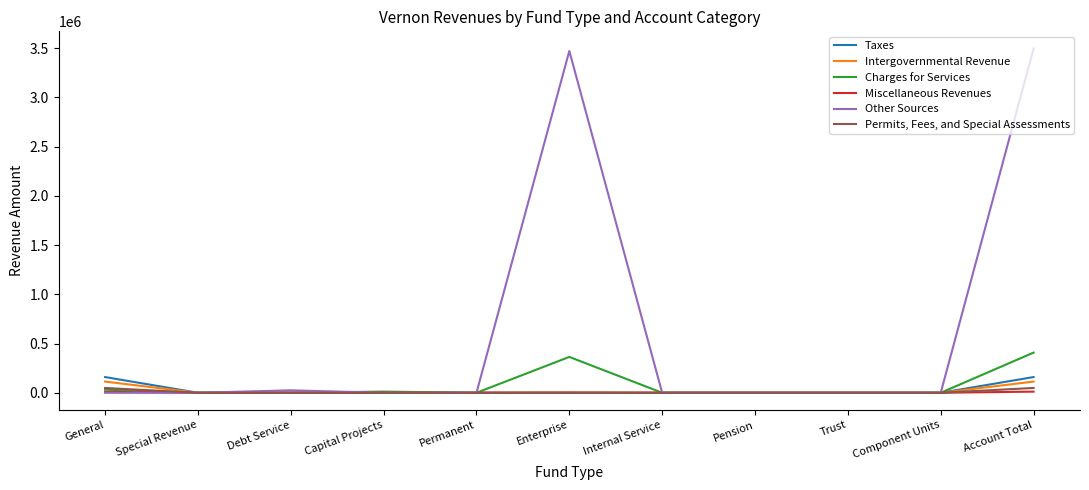

Is it true that Permits, Fees, and Special Assessments equals 0 at Permanent?

True